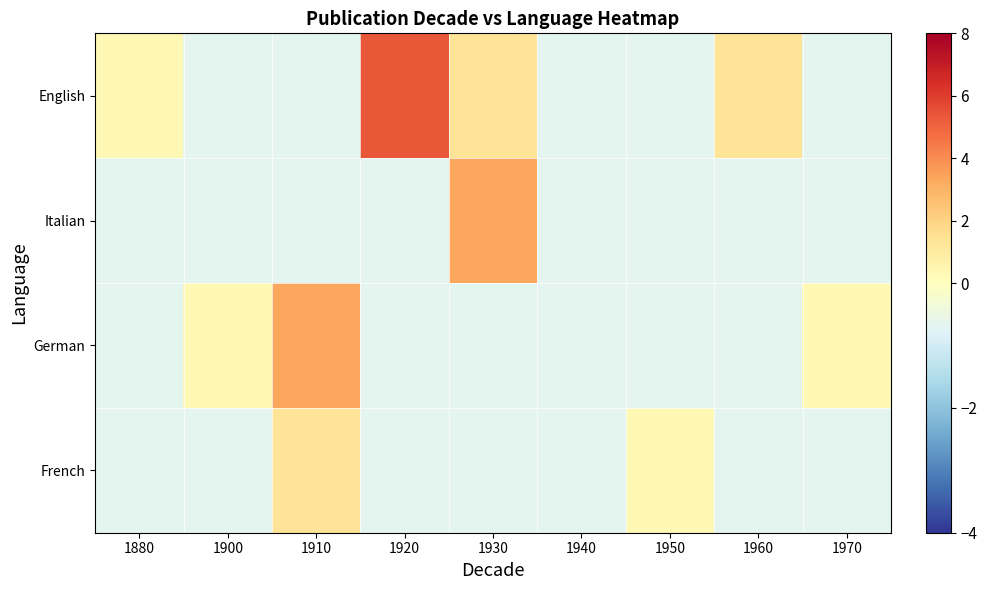

Reading left to right, what are all the values shown in this chart?

English: 1880=0.3	1900=-0.7	1910=-0.7	1920=5.3	1930=1.3	1940=-0.7	1950=-0.7	1960=1.3	1970=-0.7
Italian: 1880=-0.7	1900=-0.7	1910=-0.7	1920=-0.7	1930=3.3	1940=-0.7	1950=-0.7	1960=-0.7	1970=-0.7
German: 1880=-0.7	1900=0.3	1910=3.3	1920=-0.7	1930=-0.7	1940=-0.7	1950=-0.7	1960=-0.7	1970=0.3
French: 1880=-0.7	1900=-0.7	1910=1.3	1920=-0.7	1930=-0.7	1940=-0.7	1950=0.3	1960=-0.7	1970=-0.7